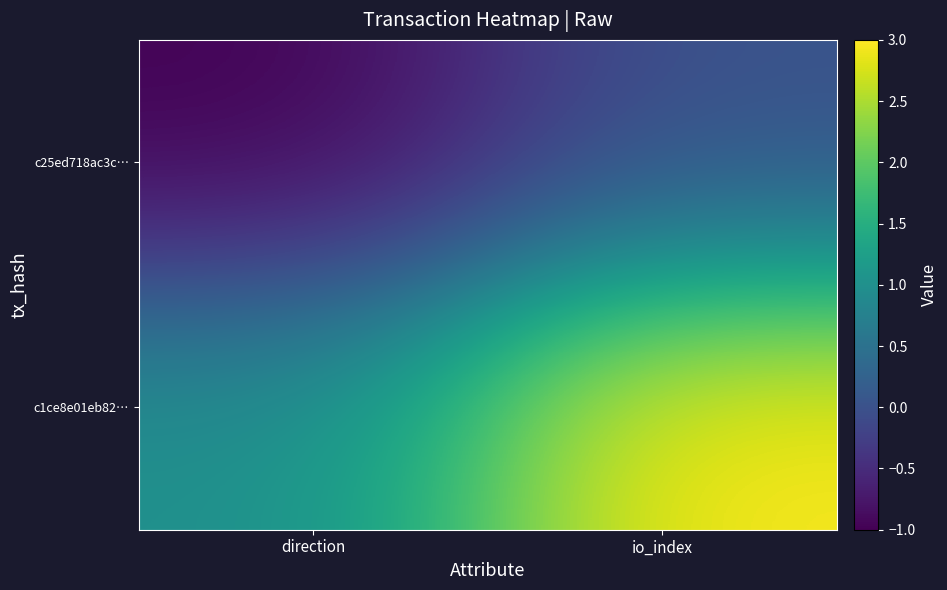

Reading left to right, transcribe all the data shown in this chart.

c25ed718ac3c…: direction=-1	io_index=0
c1ce8e01eb82…: direction=1	io_index=3